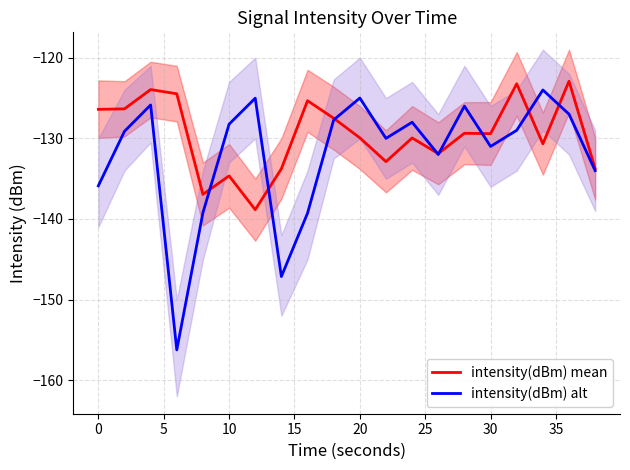

The value of intensity(dBm) alt at 10 is -189.2. True or false?

False